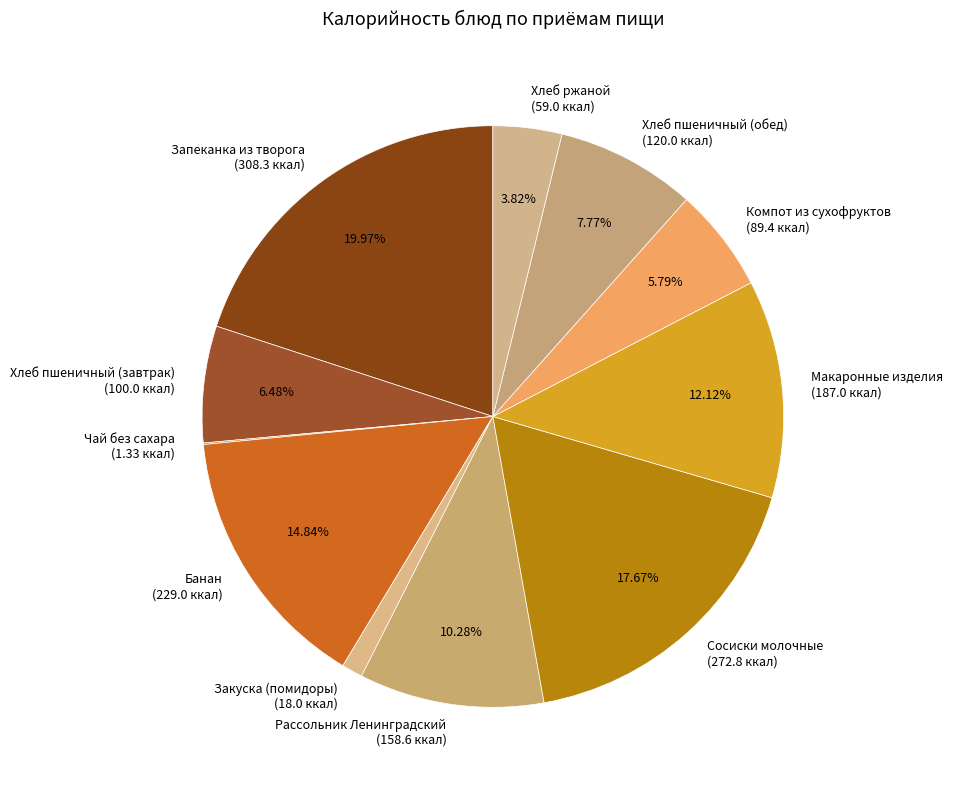

To the nearest percent, what is the combined percentage of Закуска (помидоры) and Банан?

16%